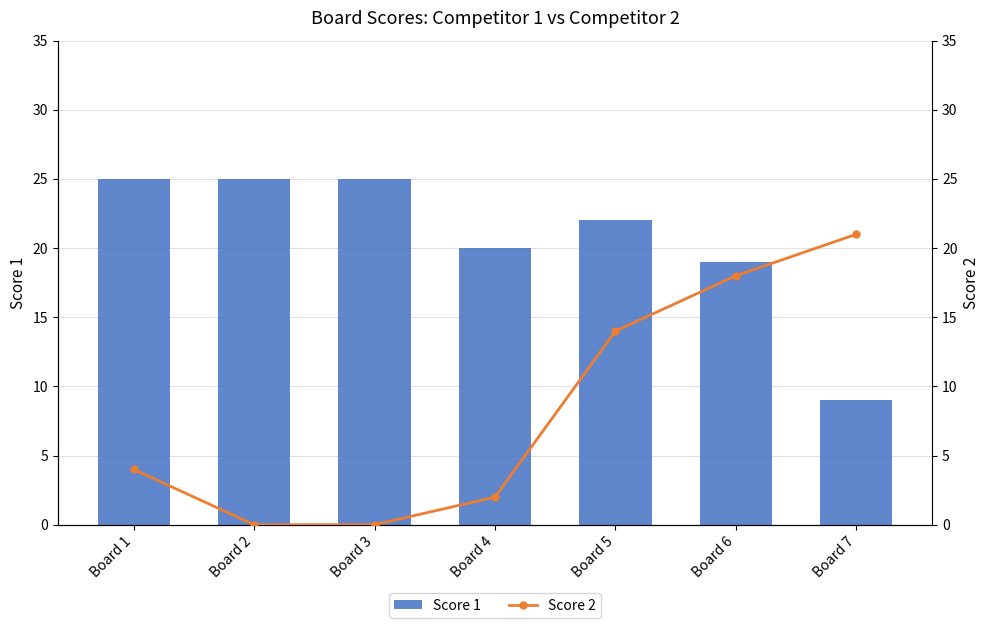

What is the approximate value of Score 1 at Board 1, to the nearest 5?

25